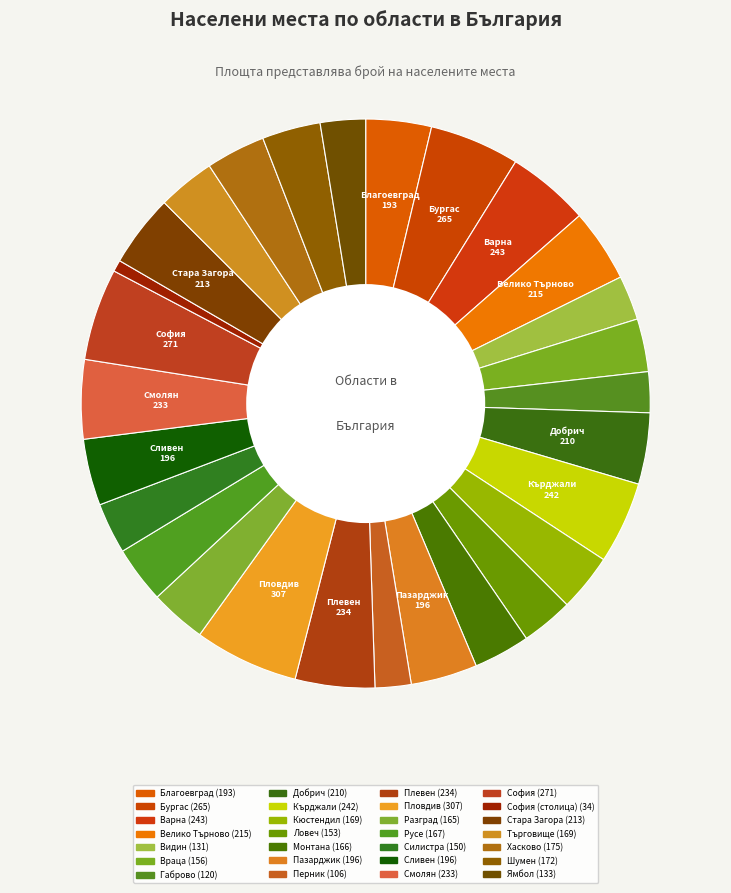

Is there any slice that represents more than half of the pie?

No